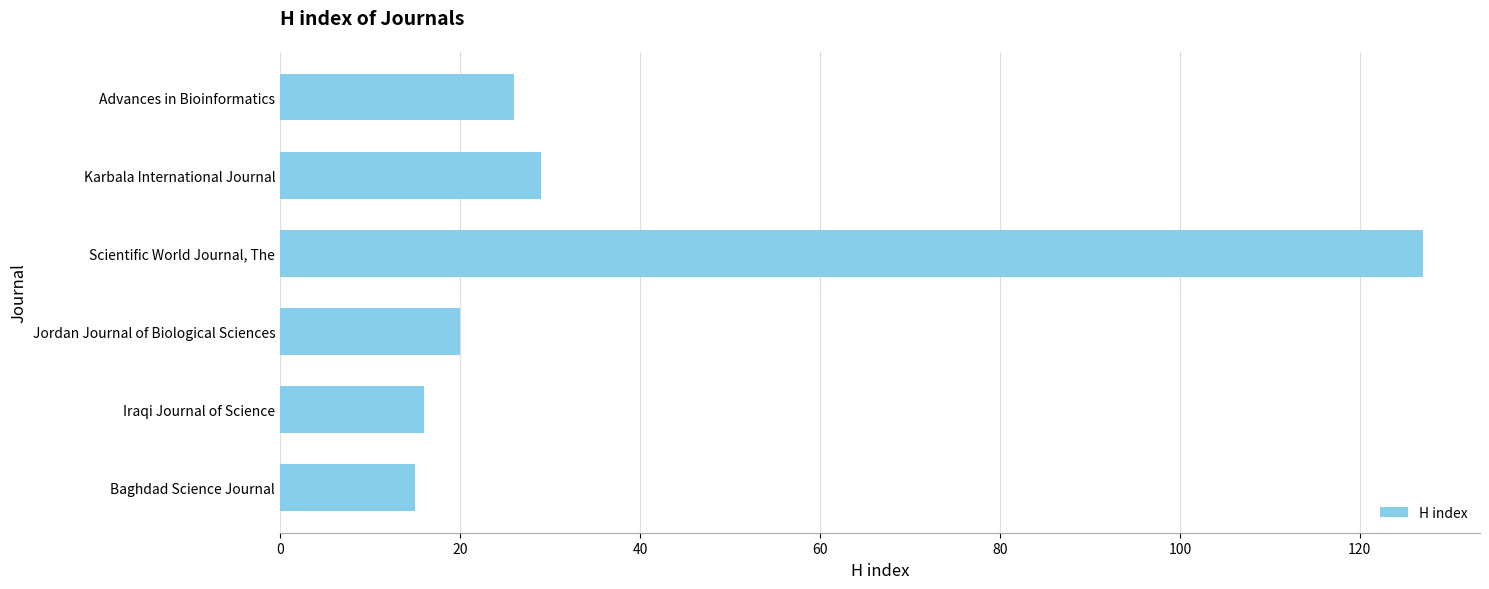

What is the change in value from Scientific World Journal, The to Karbala International Journal?

-98